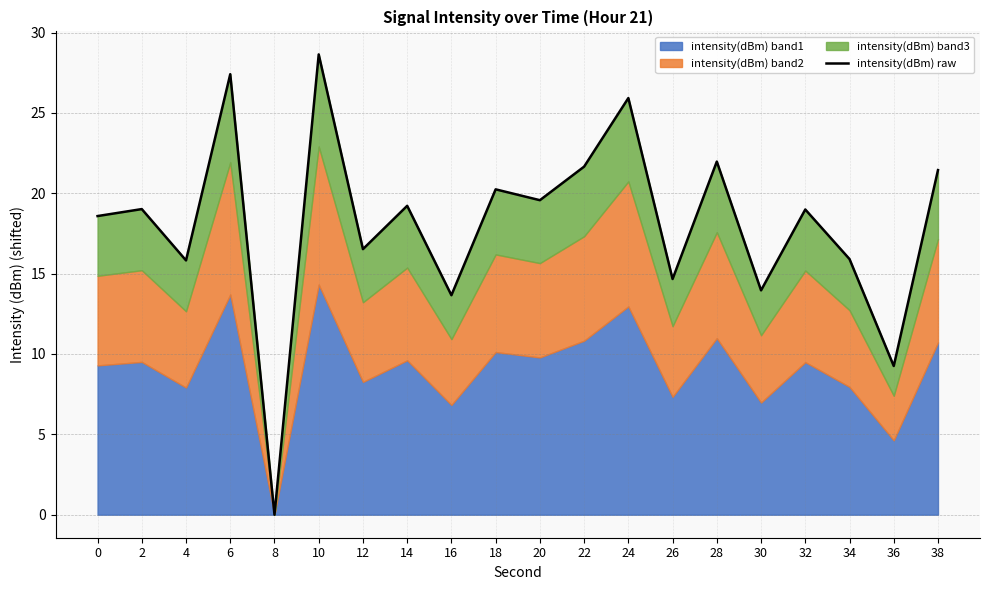

Reading right to left, transcribe all the data shown in this chart.

21.4	9.3	15.9	19.0	14.0	22.0	14.7	25.9	21.7	19.6	20.2	13.7	19.2	16.5	28.6	0.0	27.4	15.8	19.0	18.6